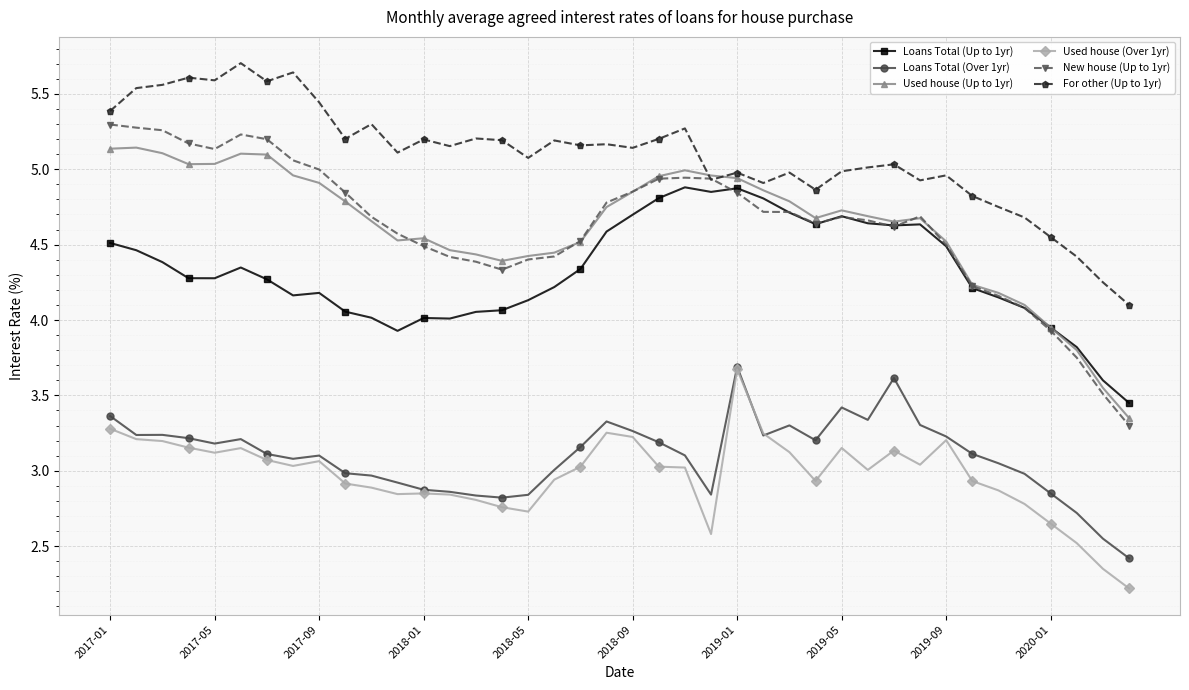

Which series has the largest total across all categories?

For other (Up to 1yr)